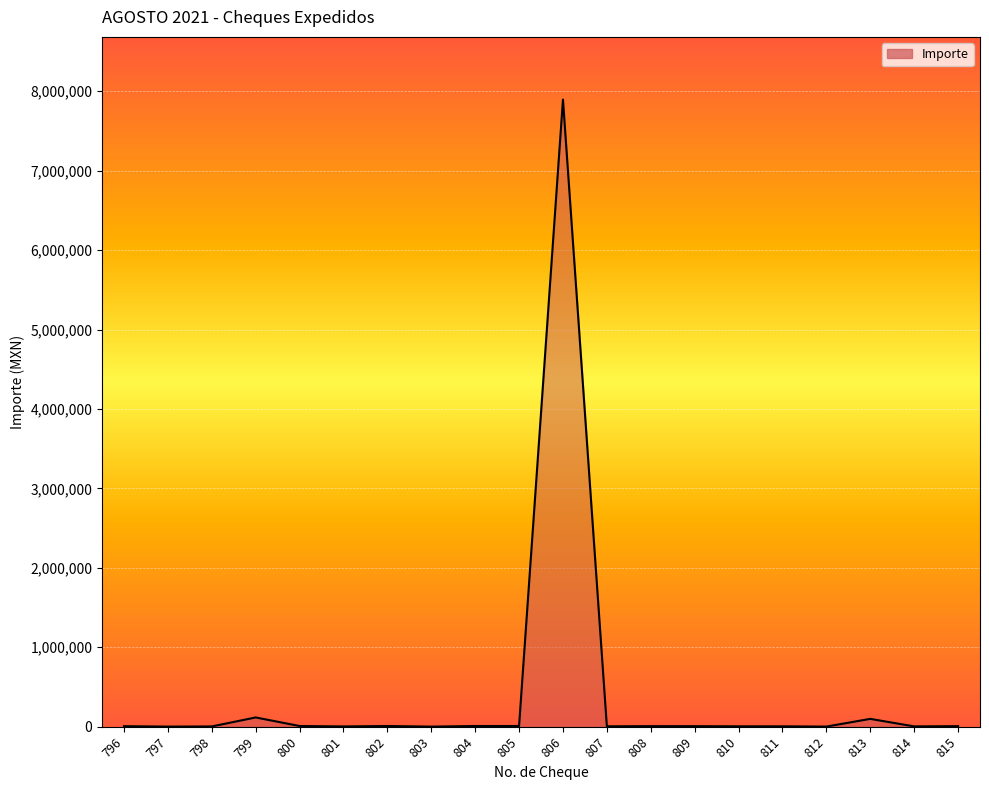

What is the maximum value shown in the chart?

7894523.0